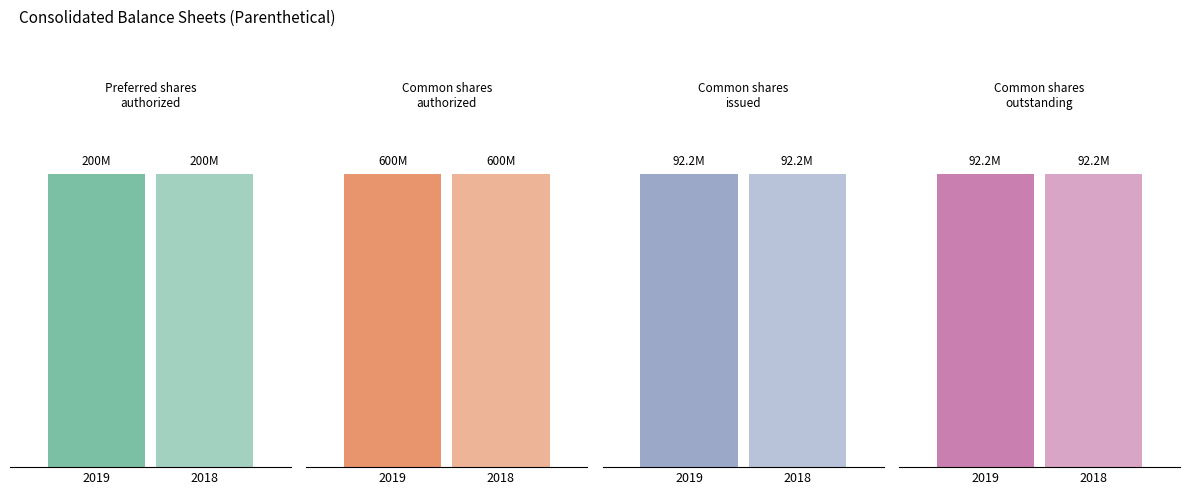

What is the maximum value for Dec. 31, 2019?

600000000